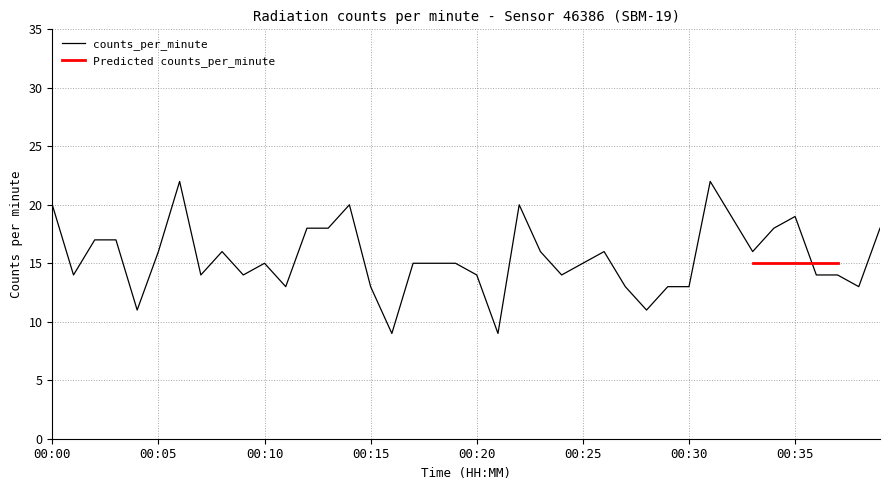

At which category does the data reach its first local peak?

00:06